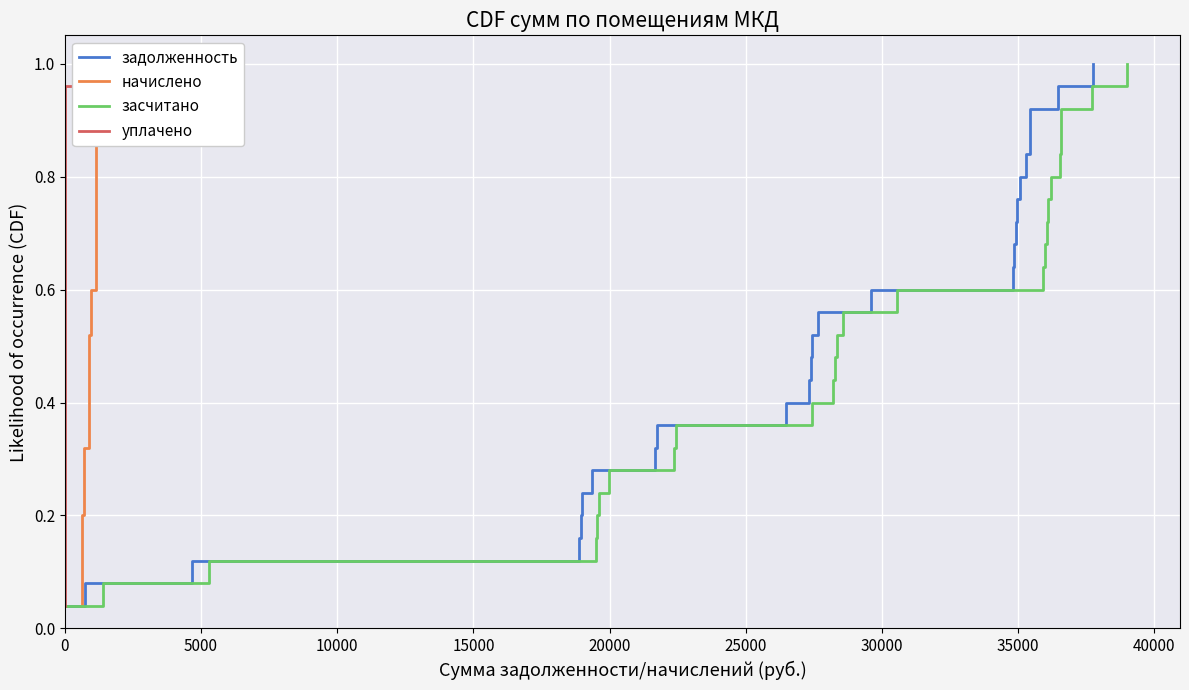

What are all the series names shown in the legend?

задолженность, начислено, засчитано, уплачено